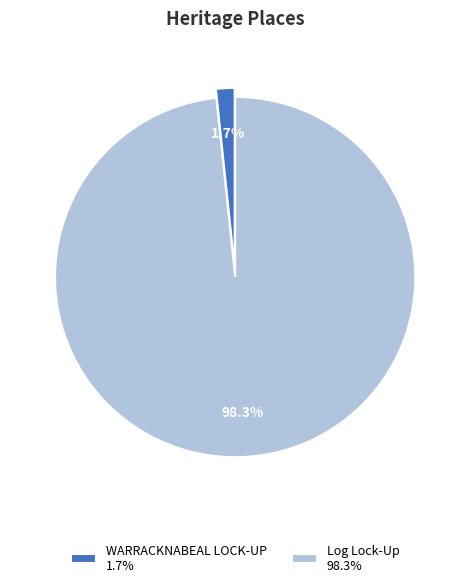

What is the majority slice?

Log Lock-Up